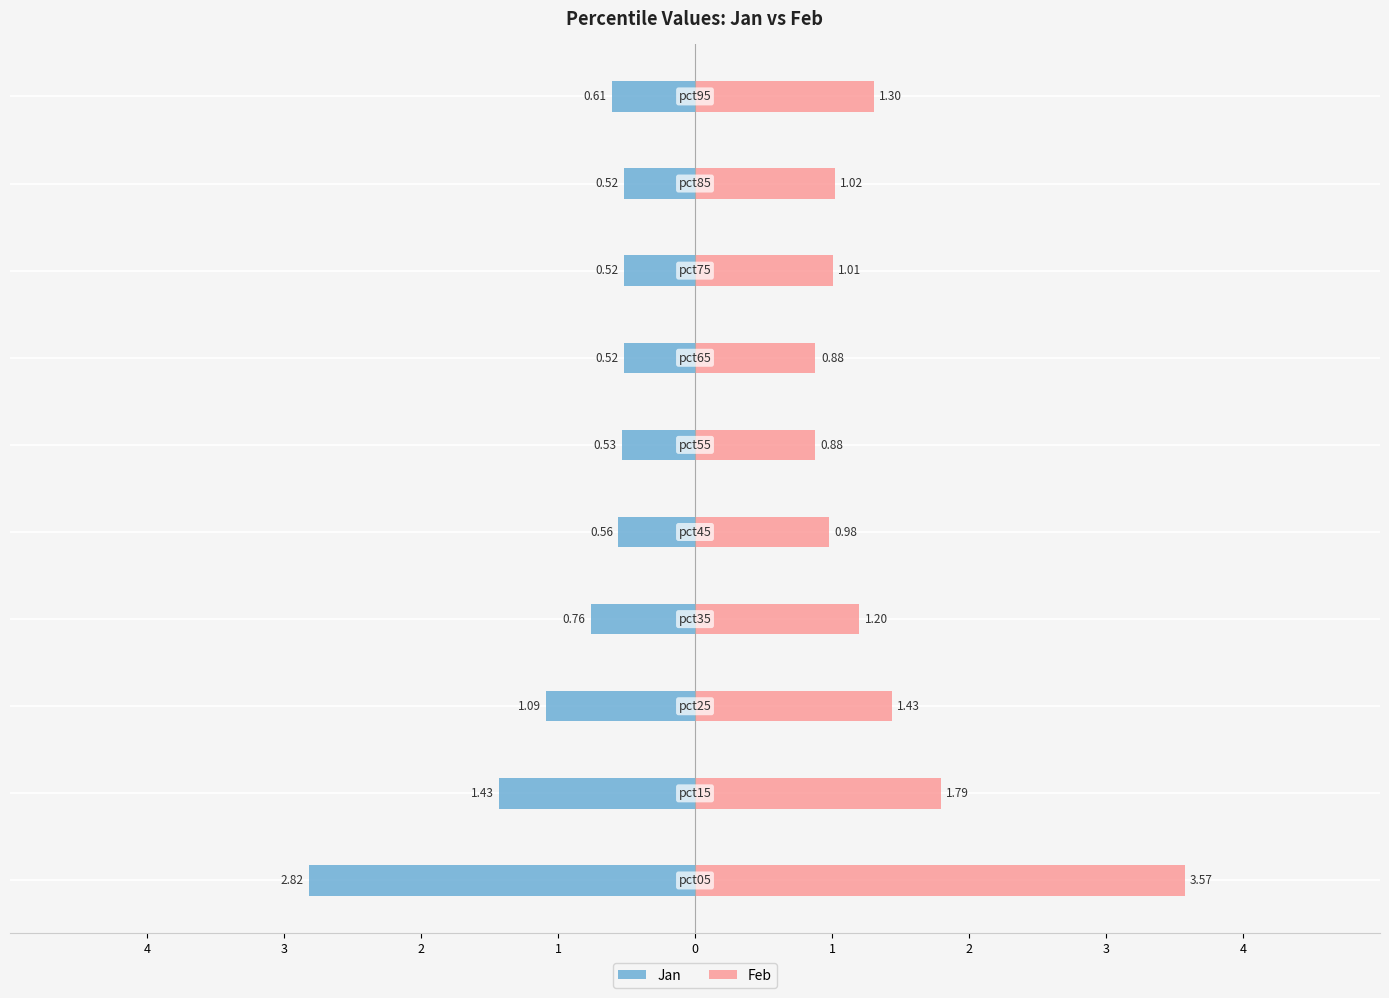

Reading right to left, what are all the values shown in this chart?

Jan: -0.6	-0.5	-0.5	-0.5	-0.5	-0.6	-0.8	-1.1	-1.4	-2.8
Feb: 1.3	1.0	1.0	0.9	0.9	1.0	1.2	1.4	1.8	3.6